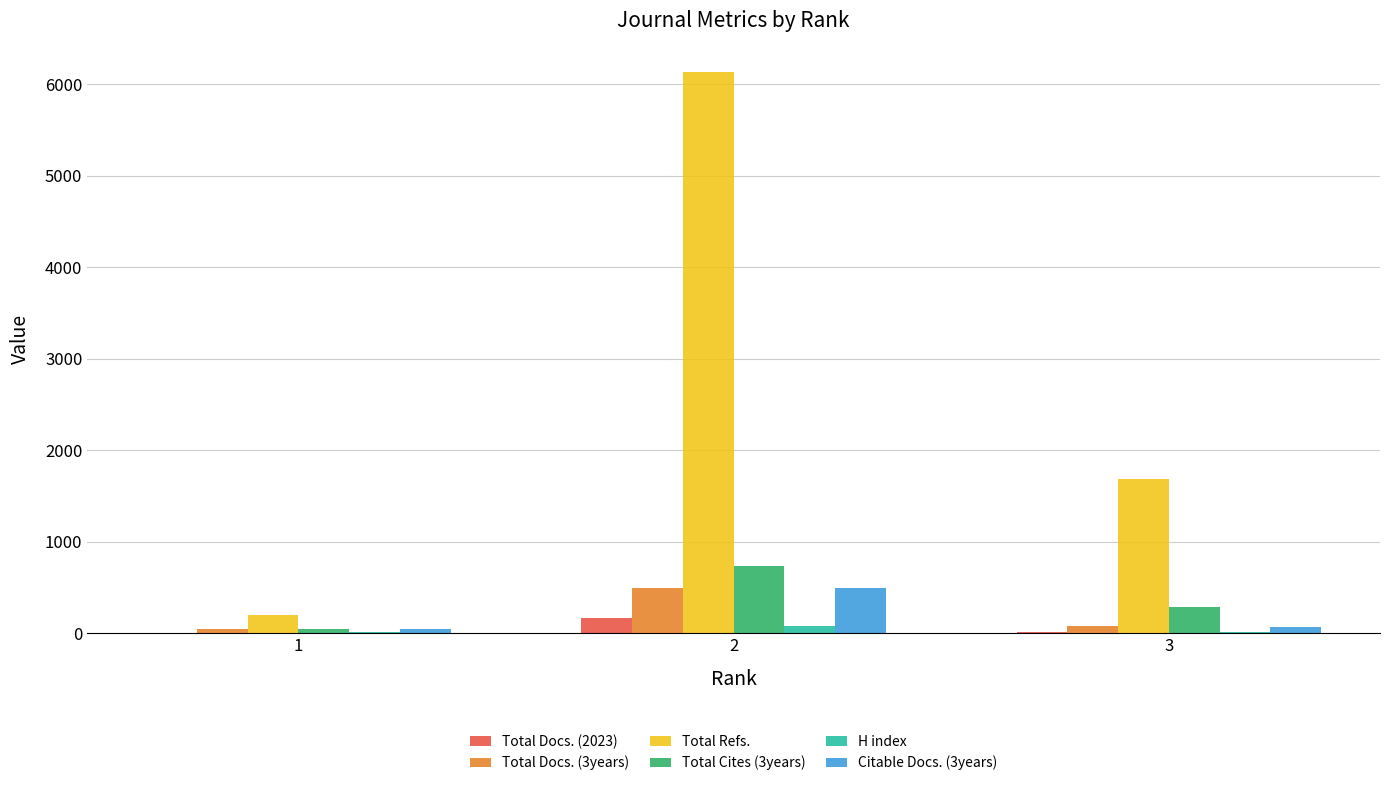

What are all the series names shown in the legend?

Total Docs. (2023), Total Docs. (3years), Total Refs., Total Cites (3years), H index, Citable Docs. (3years)